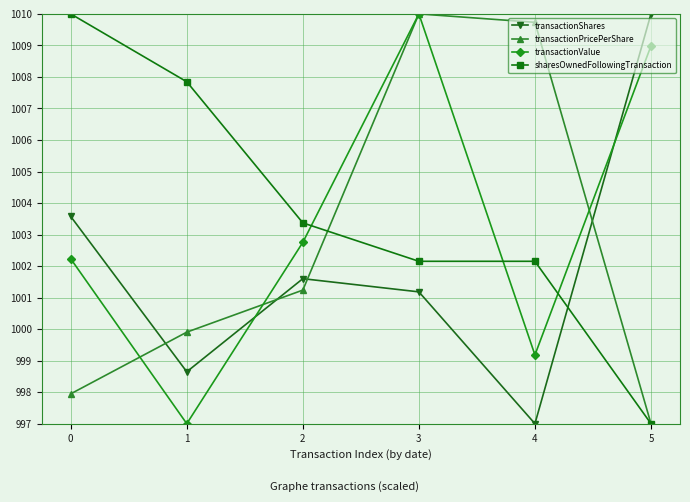

Where is the first local minimum for transactionValue?

1